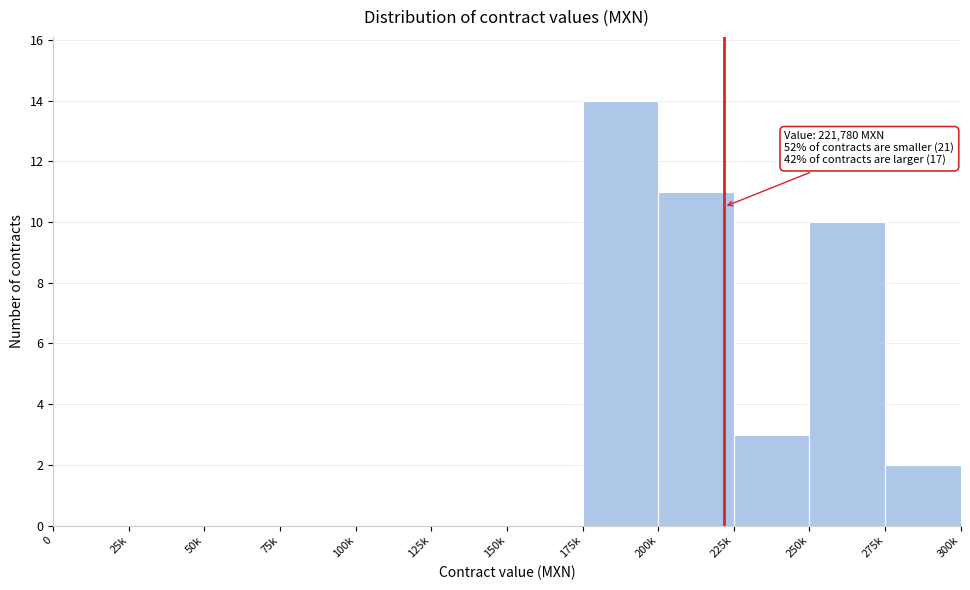

Reading right to left, list all the values displayed in this chart.

275k=2	250k=10	225k=3	200k=11	175k=14	150k=0	125k=0	100k=0	75k=0	50k=0	25k=0	0=0